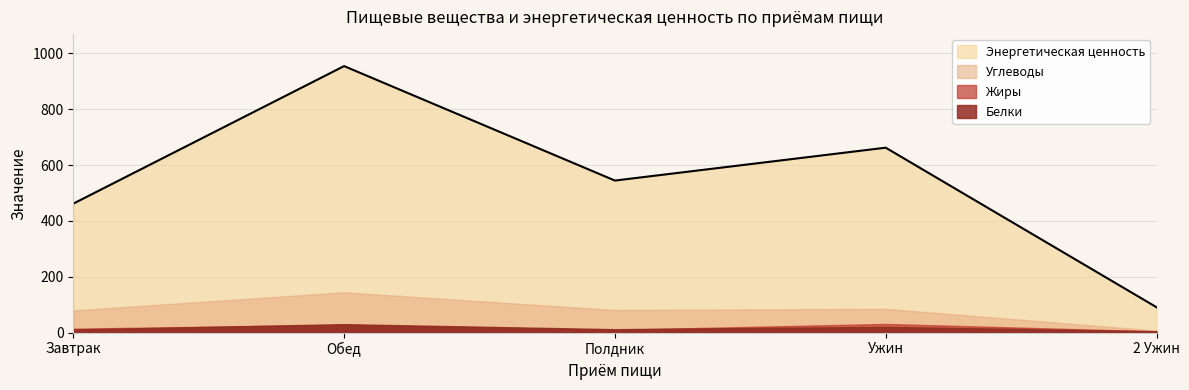

True or false: Углеводы and Жиры cross at least once.

False